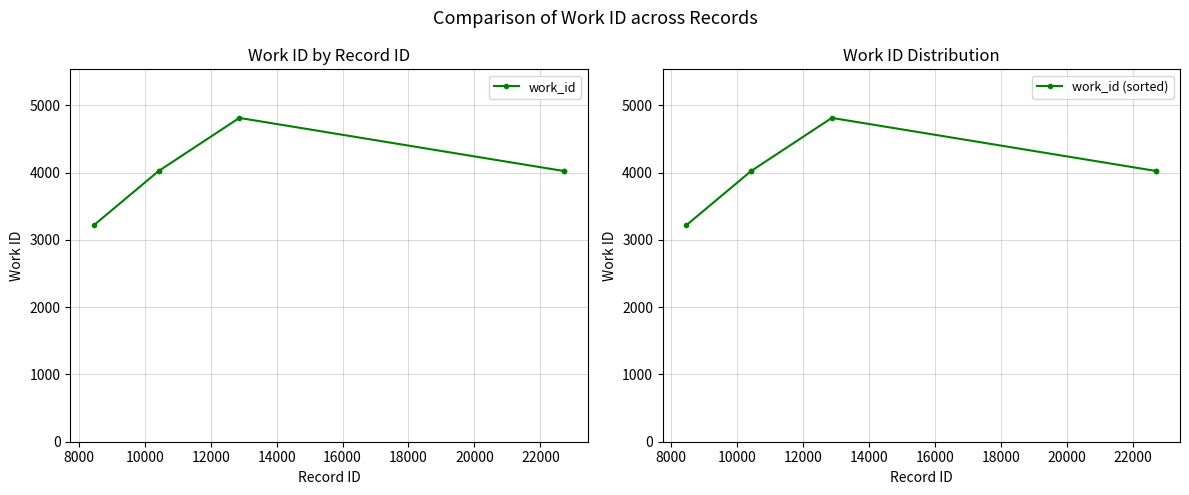

At which category does the chart reach its peak across all series?

12000